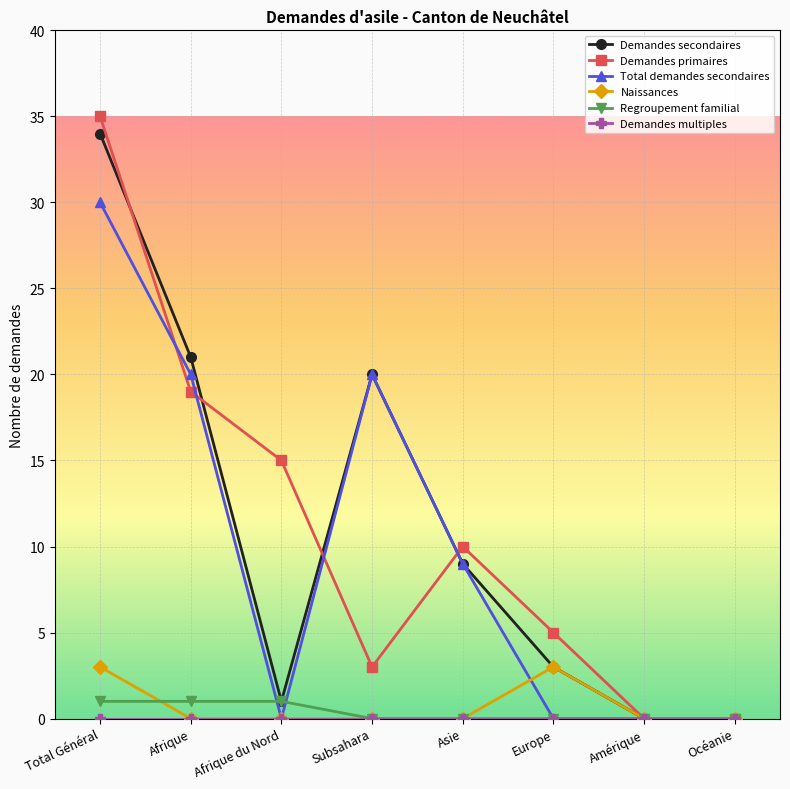

What is the maximum value shown in the chart?

35